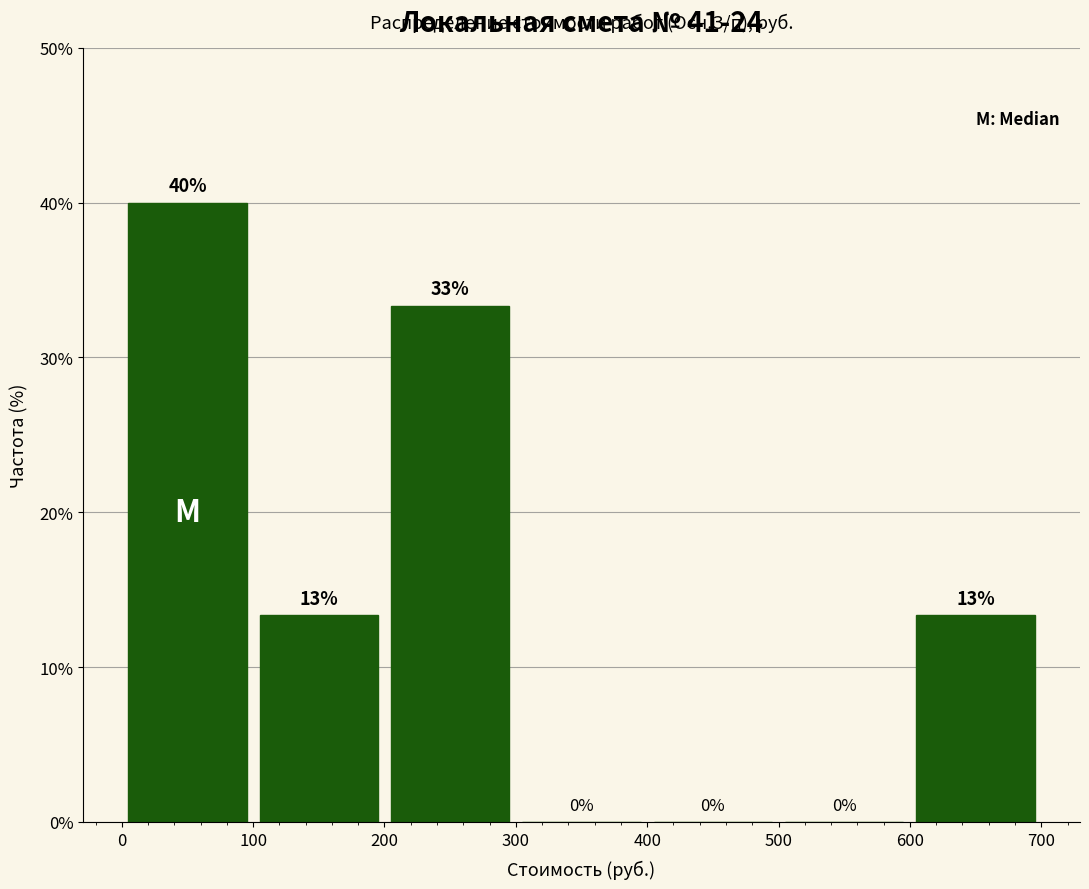

Which range on the x-axis has the tallest bar?

0 to 100